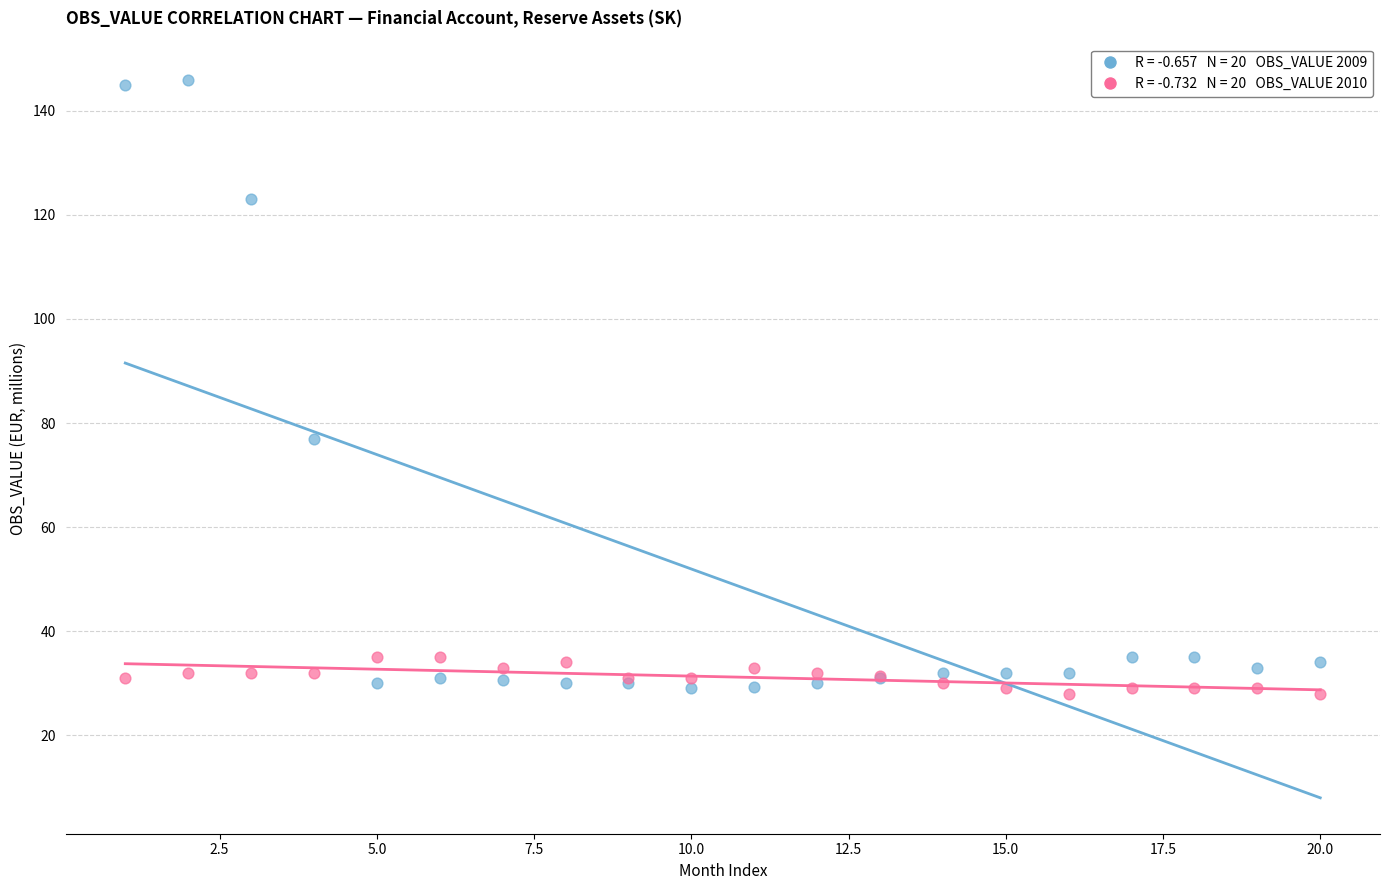

Across all series, what Y value is closest to 87?

77.0